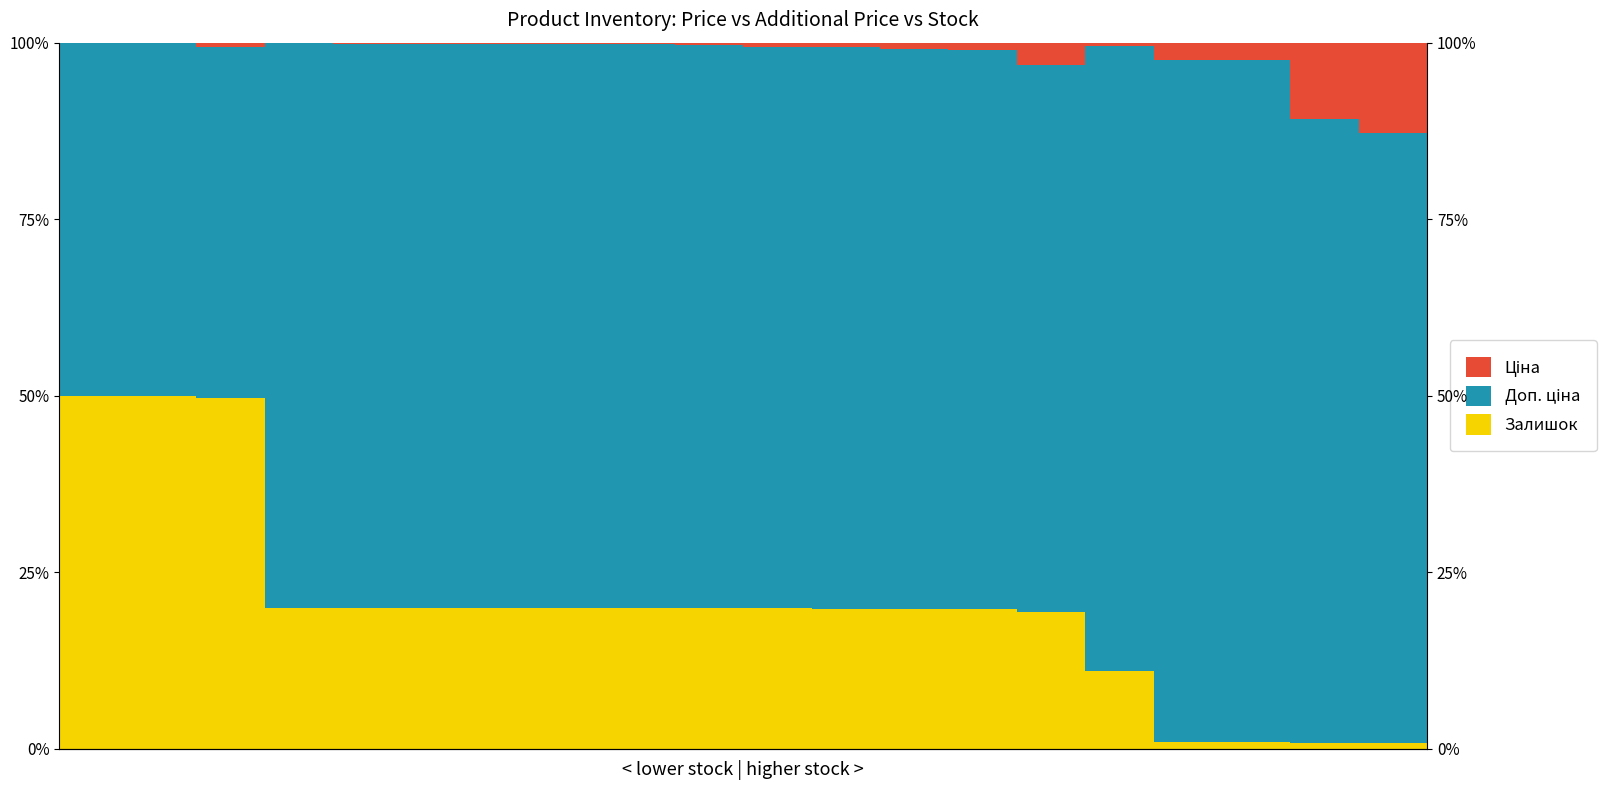

What is the total value across all series at 16?

1.0